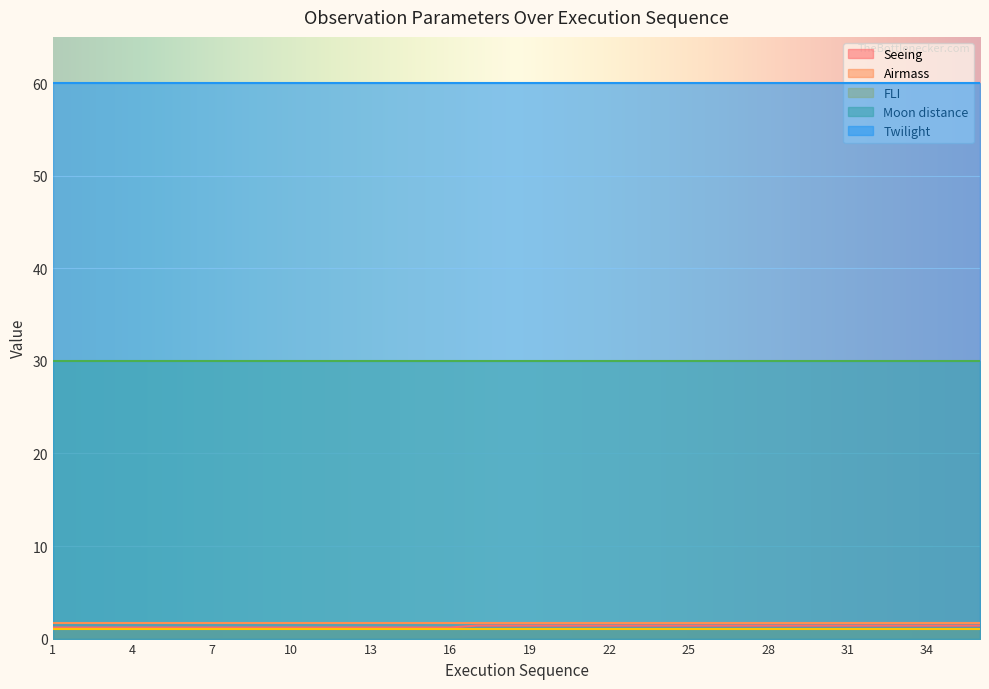

Reading right to left, transcribe all the data shown in this chart.

Seeing: 36=1.4	35=1.4	34=1.4	33=1.4	32=1.4	31=1.4	30=1.4	29=1.4	28=1.4	27=1.4	26=1.4	25=1.4	24=1.4	23=1.4	22=1.4	21=1.4	20=1.4	19=1.4	18=1.4	17=1.4	16=1.2	15=1.2	14=1.2	13=1.2	12=1.2	11=1.2	10=1.2	9=1.2	8=1.2	7=1.2	6=1.2	5=1.2	4=1.2	3=1.2	2=1.2	1=1.2
Airmass: 36=1.7	35=1.7	34=1.7	33=1.7	32=1.7	31=1.7	30=1.7	29=1.7	28=1.7	27=1.7	26=1.7	25=1.7	24=1.7	23=1.7	22=1.7	21=1.7	20=1.7	19=1.7	18=1.7	17=1.7	16=1.7	15=1.7	14=1.7	13=1.7	12=1.7	11=1.7	10=1.7	9=1.7	8=1.7	7=1.7	6=1.7	5=1.7	4=1.7	3=1.7	2=1.7	1=1.7
FLI: 36=1.0	35=1.0	34=1.0	33=1.0	32=1.0	31=1.0	30=1.0	29=1.0	28=1.0	27=1.0	26=1.0	25=1.0	24=1.0	23=1.0	22=1.0	21=1.0	20=1.0	19=1.0	18=1.0	17=1.0	16=1.0	15=1.0	14=1.0	13=1.0	12=1.0	11=1.0	10=1.0	9=1.0	8=1.0	7=1.0	6=1.0	5=1.0	4=1.0	3=1.0	2=1.0	1=1.0
Moon distance: 36=30.0	35=30.0	34=30.0	33=30.0	32=30.0	31=30.0	30=30.0	29=30.0	28=30.0	27=30.0	26=30.0	25=30.0	24=30.0	23=30.0	22=30.0	21=30.0	20=30.0	19=30.0	18=30.0	17=30.0	16=30.0	15=30.0	14=30.0	13=30.0	12=30.0	11=30.0	10=30.0	9=30.0	8=30.0	7=30.0	6=30.0	5=30.0	4=30.0	3=30.0	2=30.0	1=30.0
Twilight: 36=60.0	35=60.0	34=60.0	33=60.0	32=60.0	31=60.0	30=60.0	29=60.0	28=60.0	27=60.0	26=60.0	25=60.0	24=60.0	23=60.0	22=60.0	21=60.0	20=60.0	19=60.0	18=60.0	17=60.0	16=60.0	15=60.0	14=60.0	13=60.0	12=60.0	11=60.0	10=60.0	9=60.0	8=60.0	7=60.0	6=60.0	5=60.0	4=60.0	3=60.0	2=60.0	1=60.0